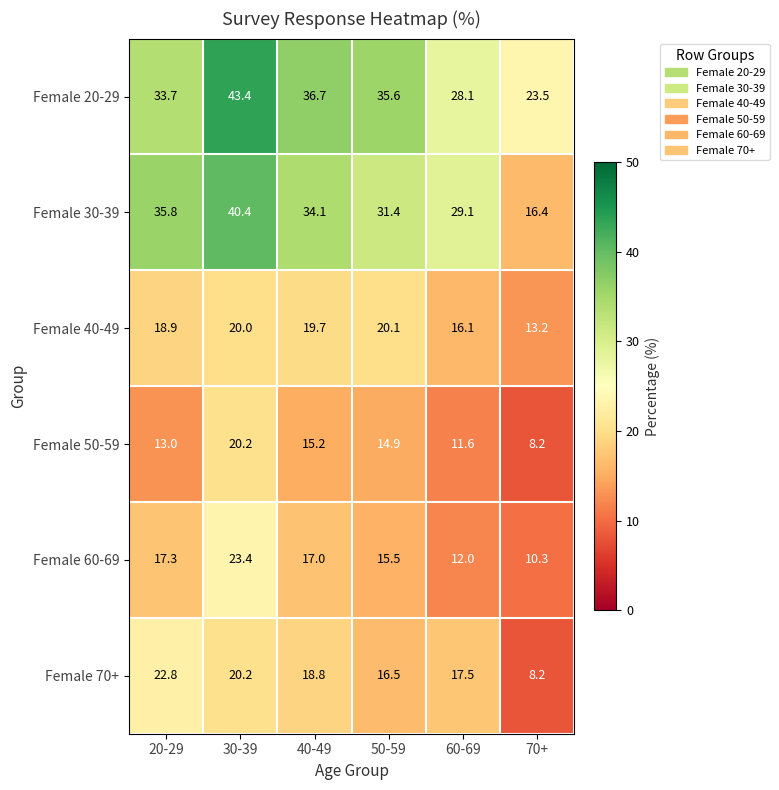

Which series has the largest range (max minus min)?

Female 30-39